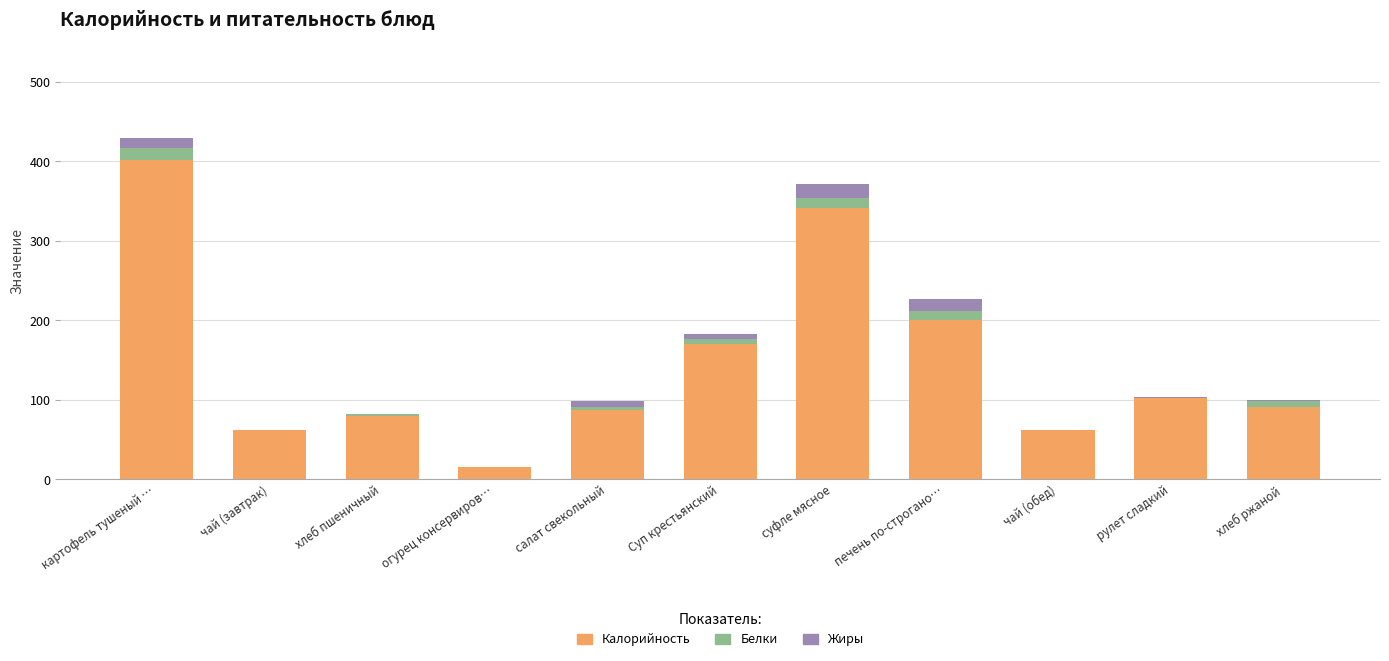

The Калорийность series shows 87.0 at салат свекольный. True or false?

True